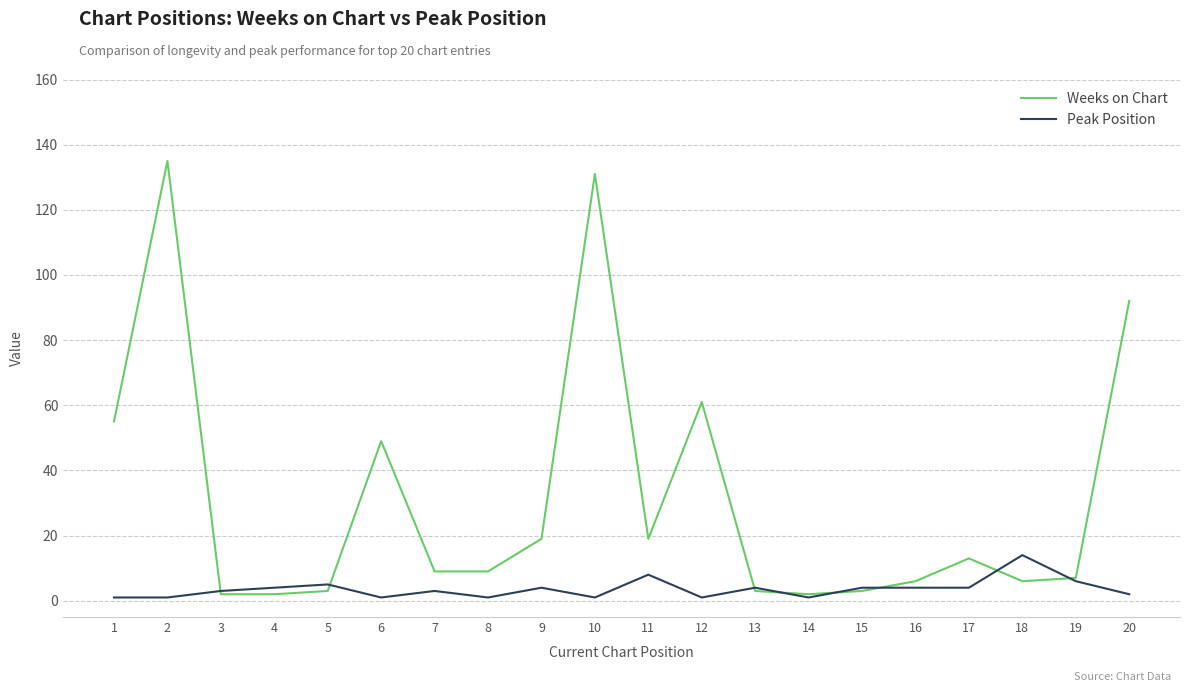

True or false: Weeks on Chart and Peak Position cross at least once.

True